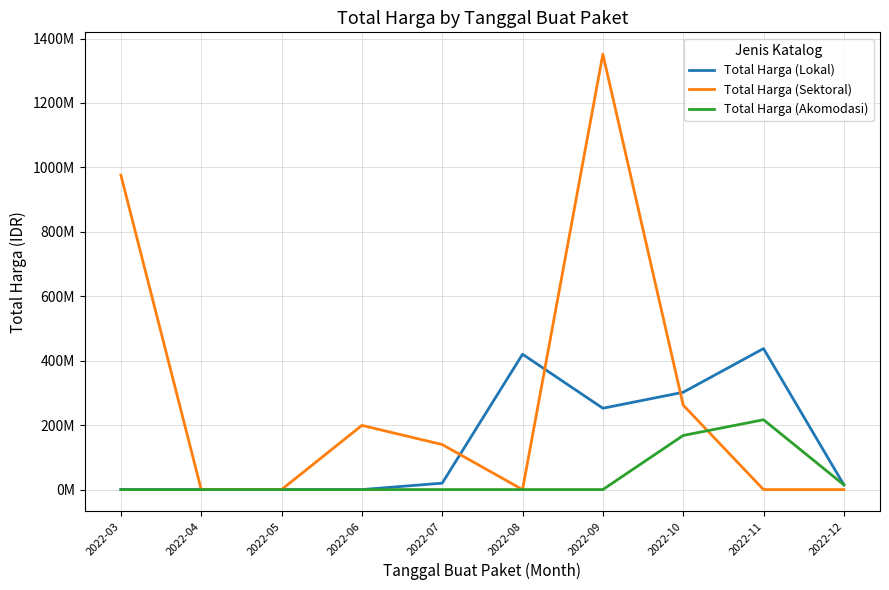

Which label corresponds to the largest value in the chart?

2022-09